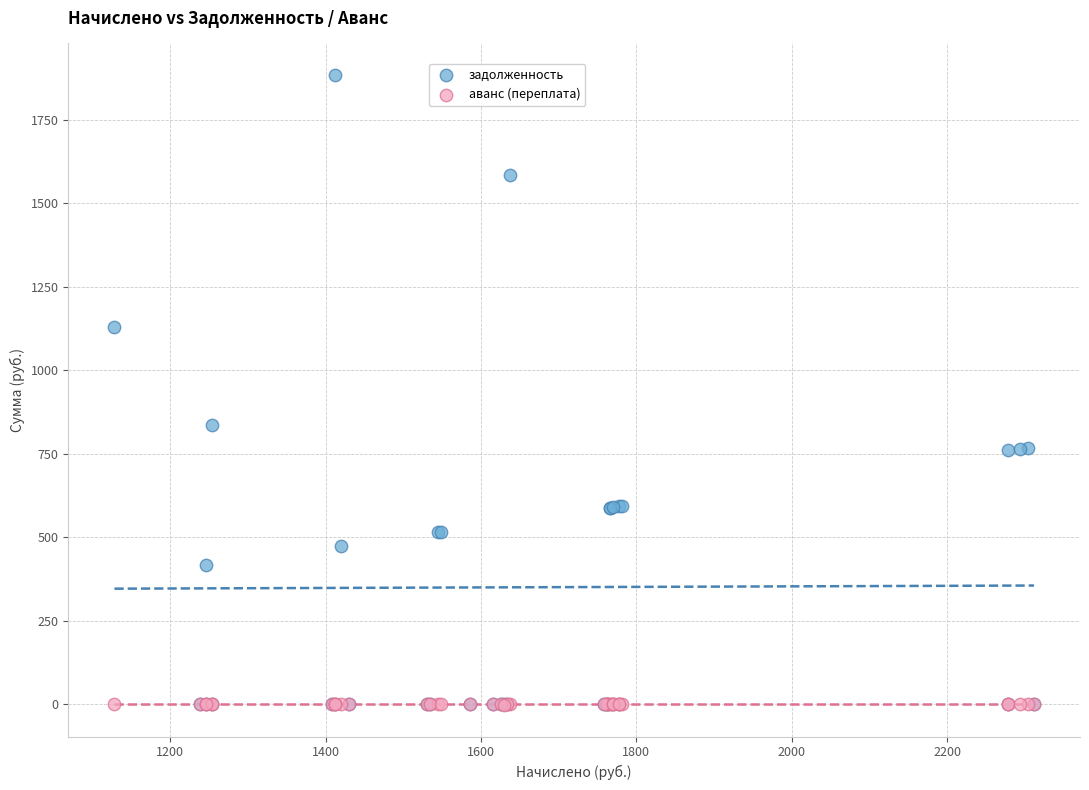

Across all series, what Y value is closest to 940?

835.7